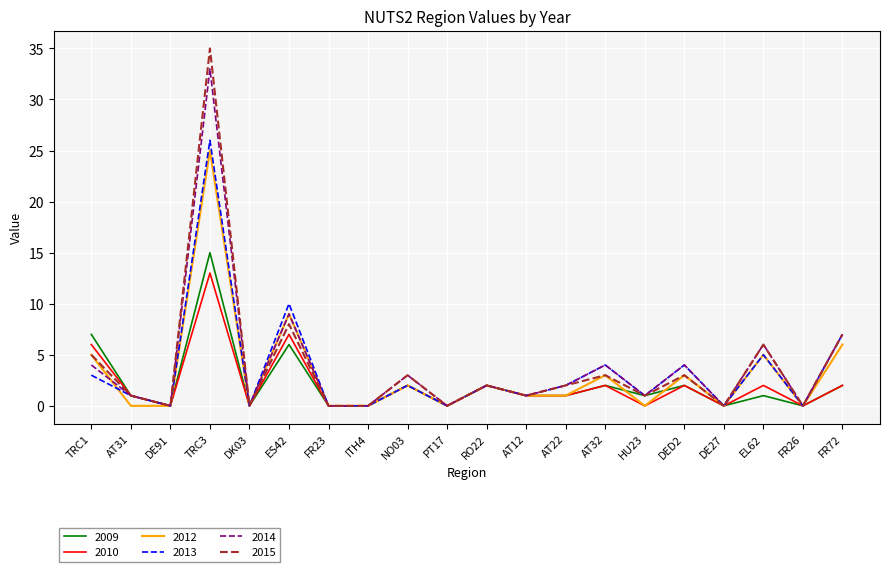

Where is 2012 nearest to the value 12?

ES42